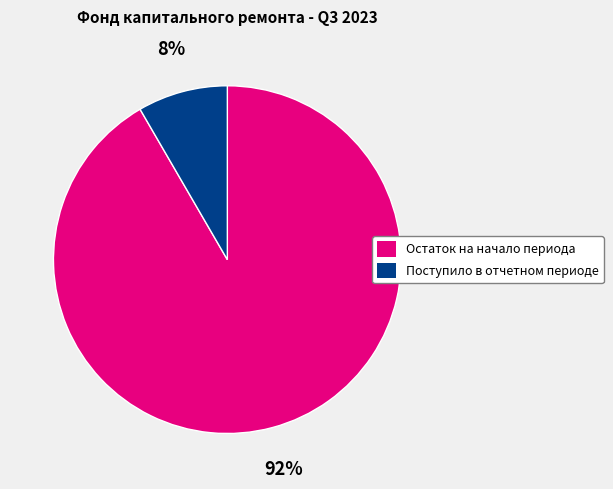

Is Поступило в отчетном периоде the majority of the pie?

No